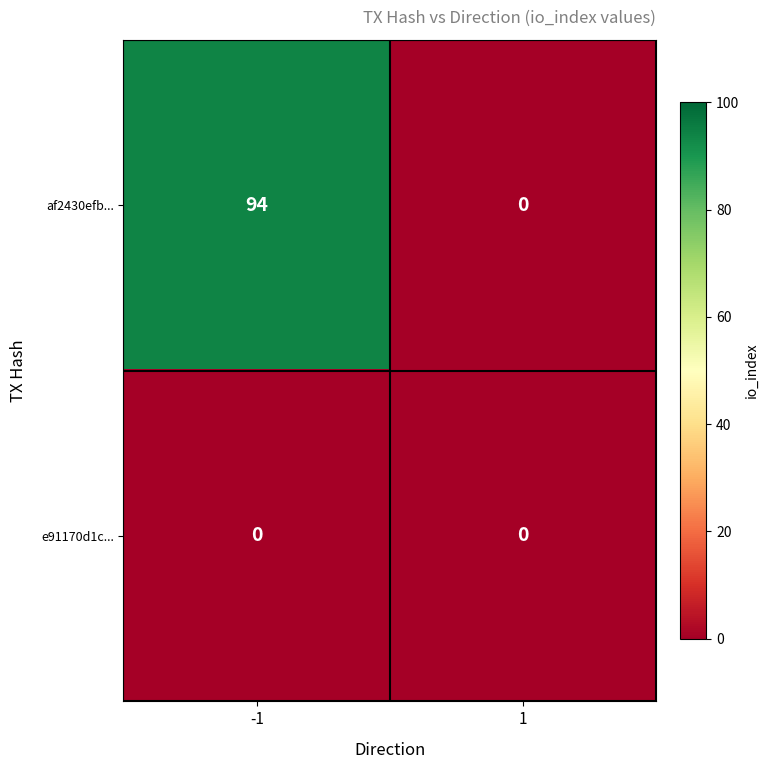

At how many categories does at least one series exceed 18?

1